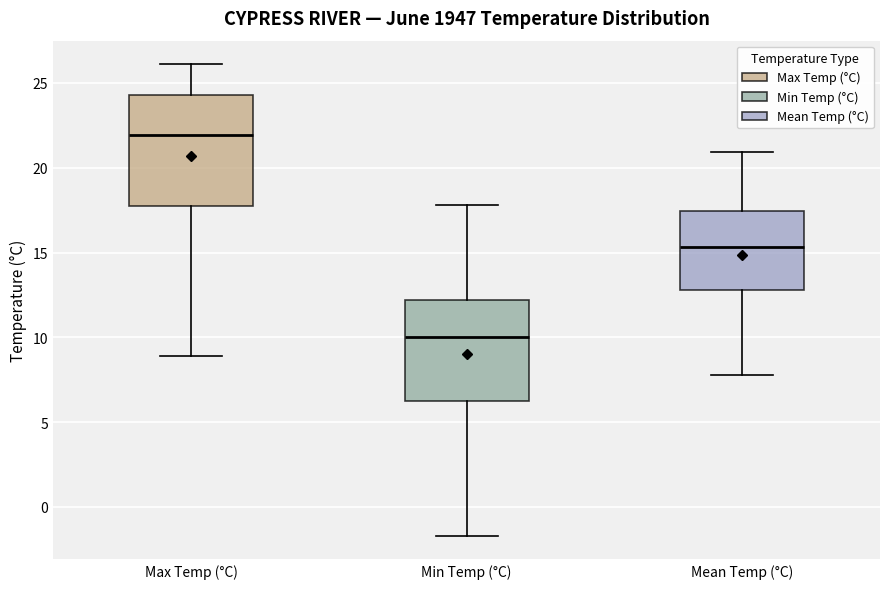

Which box is the tallest, from its lower edge to its upper edge?

Max Temp (°C)